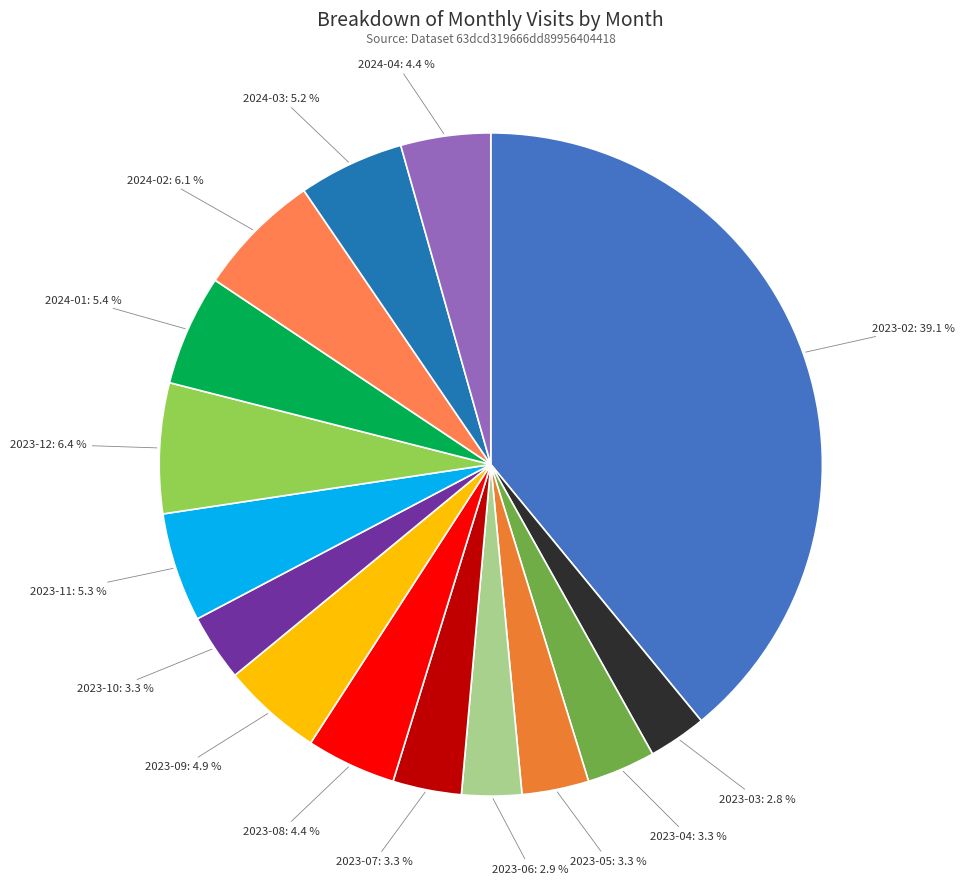

To the nearest percent, what percentage of the pie is 2023-10?

3%